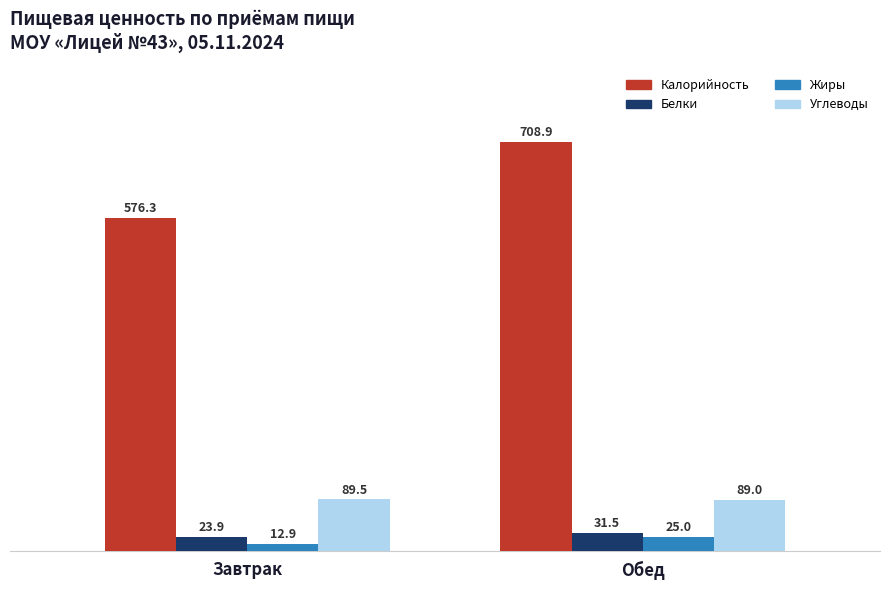

What value does the Белки series have at Обед?

31.5